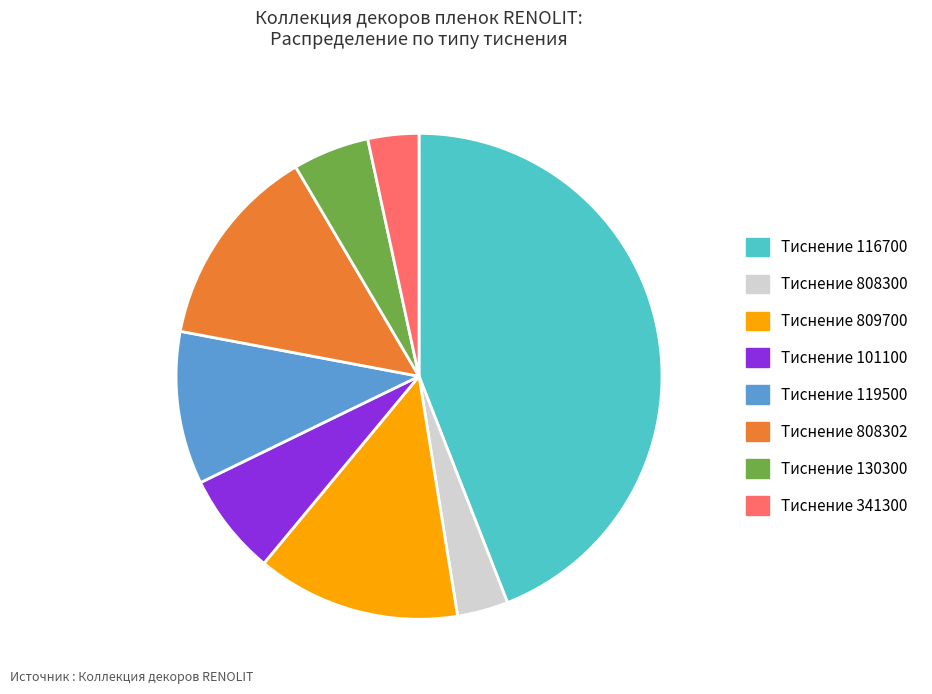

Does any single category account for the majority?

No